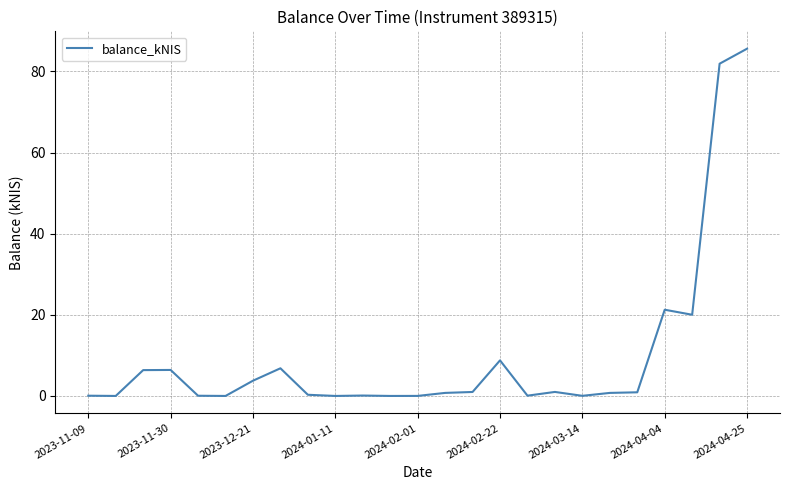

What is the difference between the maximum and minimum values?

85.6